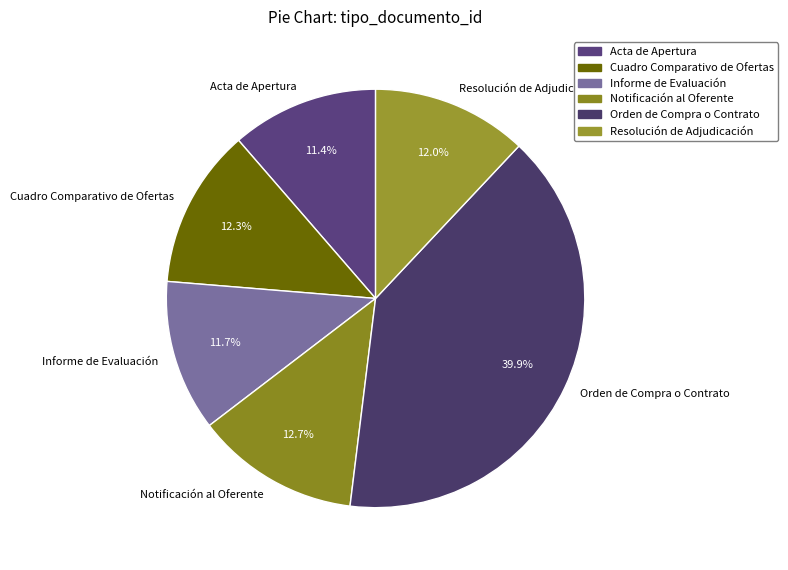

To the nearest percent, what portion does Informe de Evaluación represent?

12%